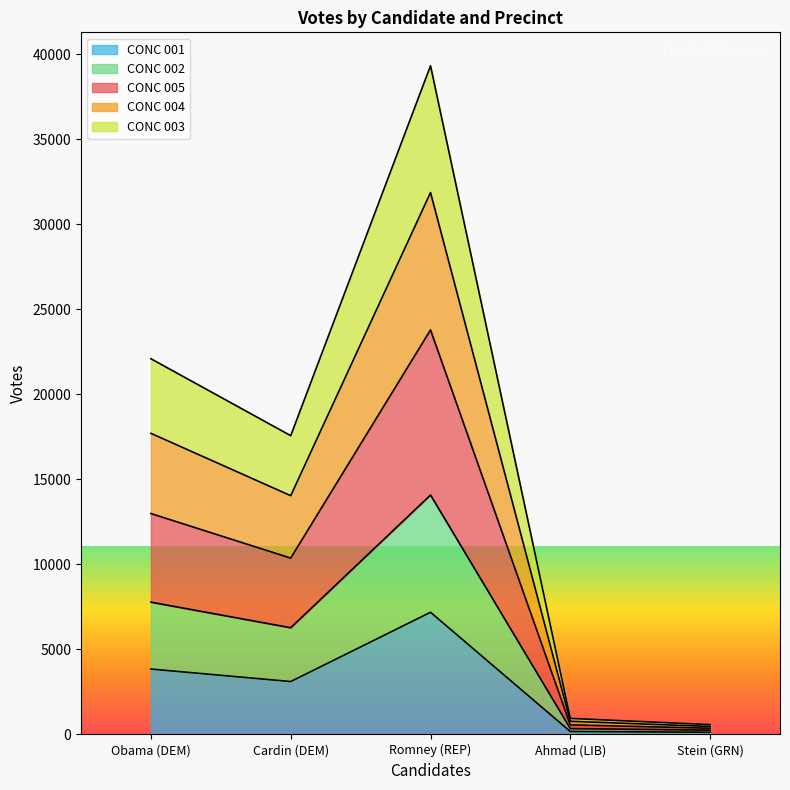

Is it true that CONC 005 equals 12988 at Obama (DEM)?

True